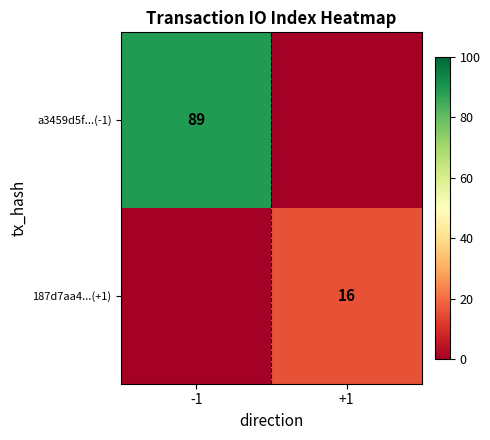

Is the value of 187d7aa4...(+1) at +1 greater than the value of a3459d5f...(-1) at -1?

No